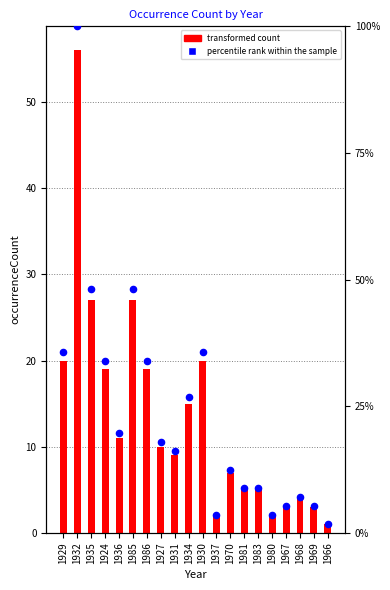

Which series has the largest total across all categories?

percentile rank within the sample